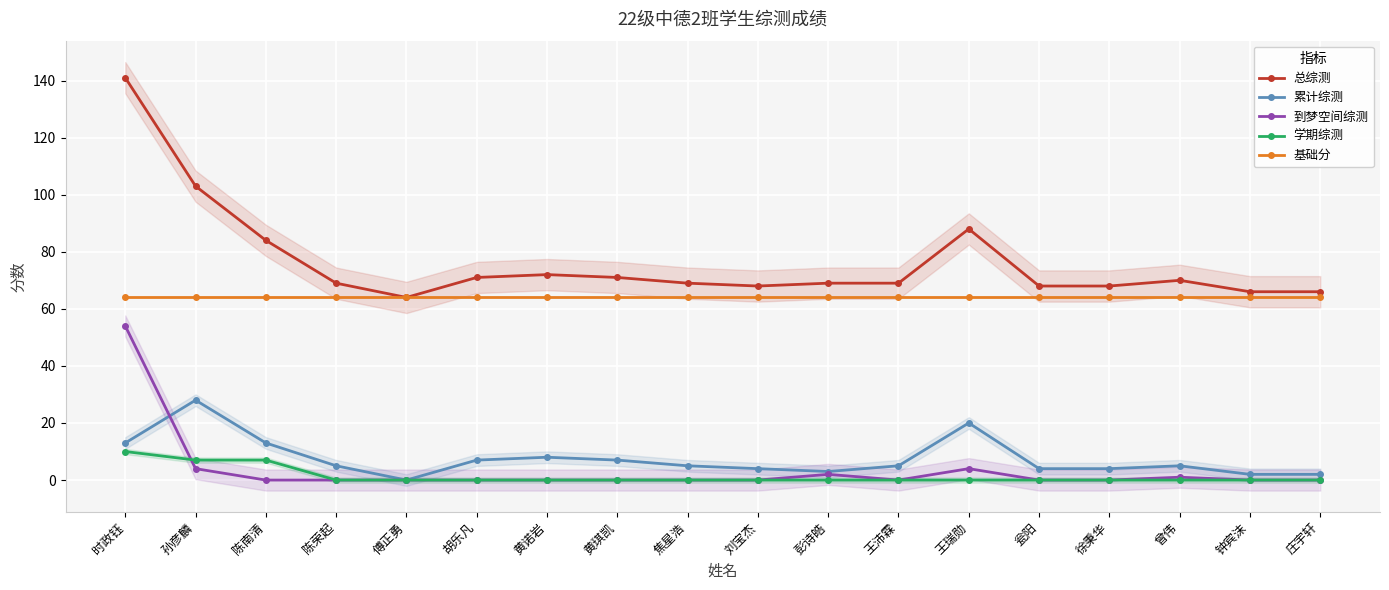

How many lines are shown in the chart?

5